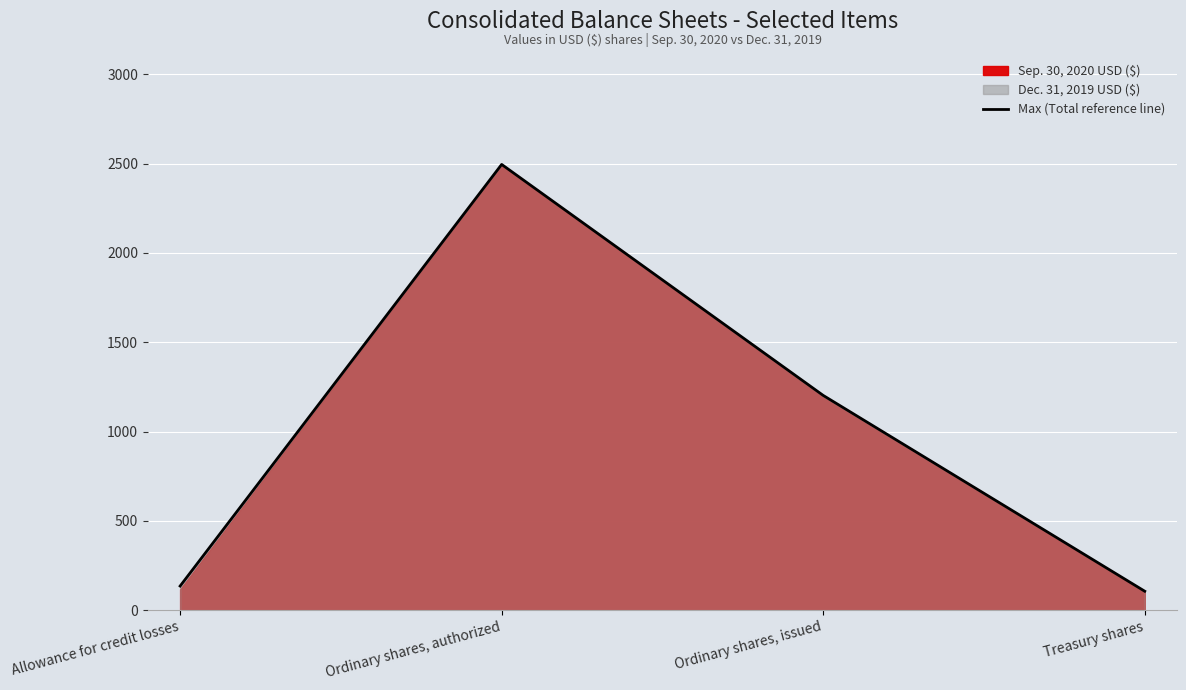

How many interior local peaks (higher than both neighbors) does the data have?

1